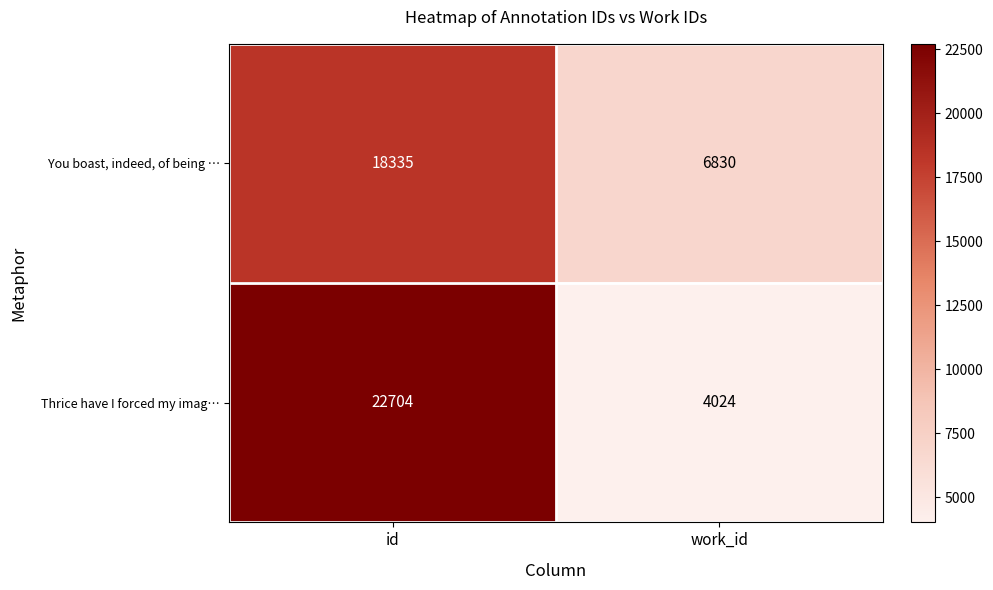

What is the sum of the Thrice have I forced my imag… values at work_id and id?

26728